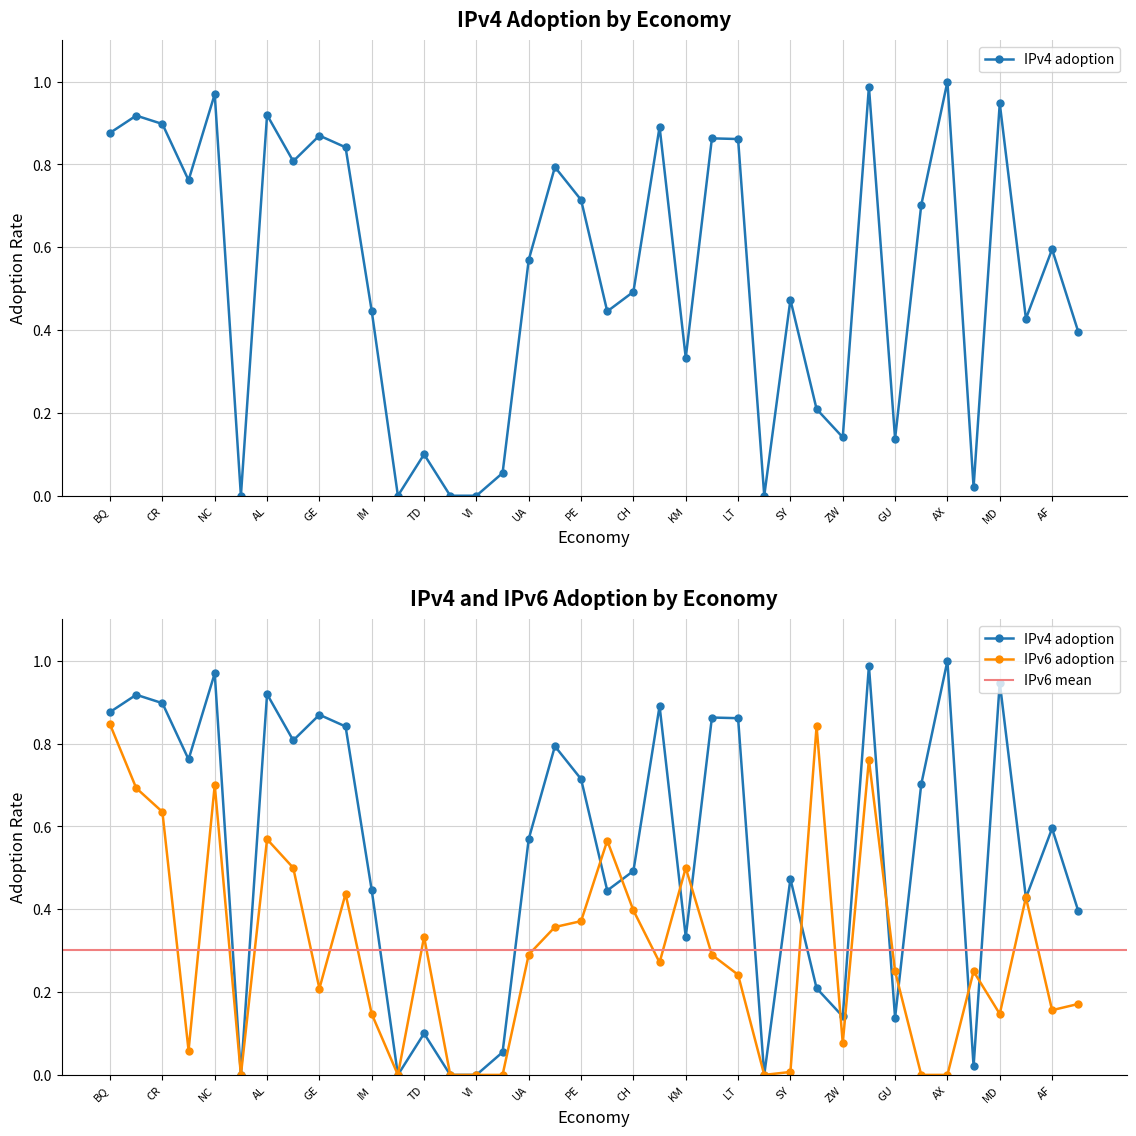

At which category does IPv4 adoption reach its first local peak?

VU